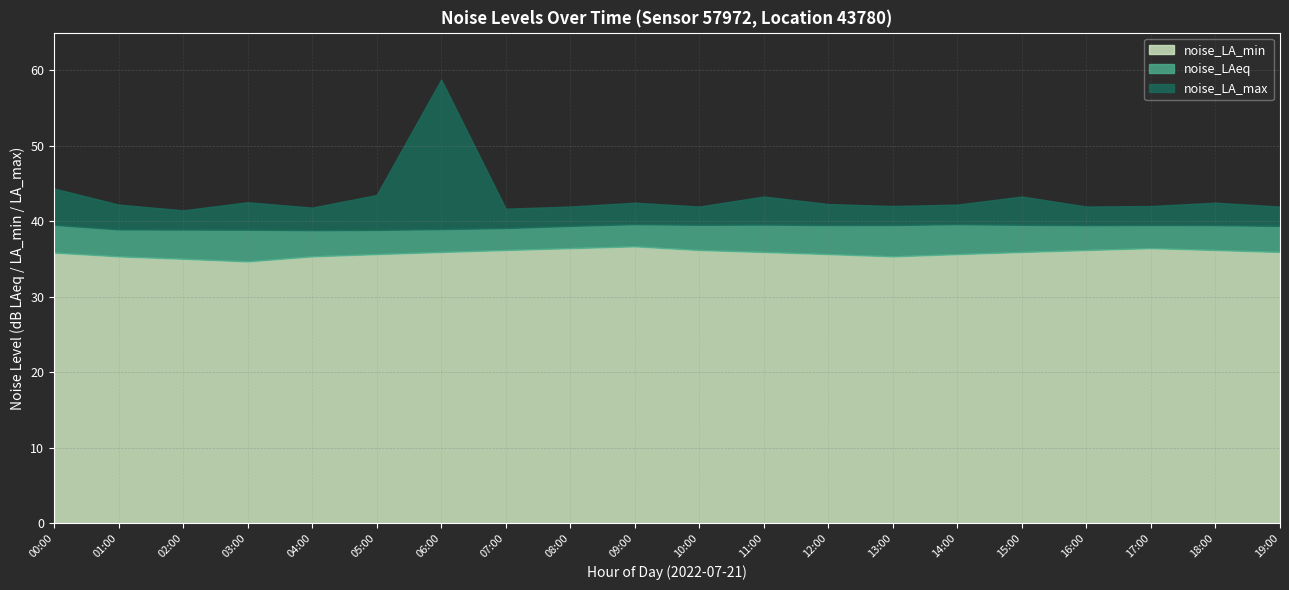

Reading left to right, list all the values displayed in this chart.

noise_LA_min: 35.9	35.4	35.0	34.7	35.4	35.7	35.9	36.2	36.5	36.7	36.2	35.9	35.7	35.4	35.7	35.9	36.2	36.5	36.2	35.9
noise_LAeq: 39.5	38.9	38.9	38.9	38.8	38.9	39.0	39.1	39.4	39.6	39.5	39.6	39.5	39.5	39.6	39.5	39.5	39.5	39.5	39.4
noise_LA_max: 44.4	42.2	41.5	42.5	41.8	43.5	58.8	41.7	42.0	42.5	42.0	43.3	42.3	42.0	42.2	43.3	42.0	42.0	42.5	42.0